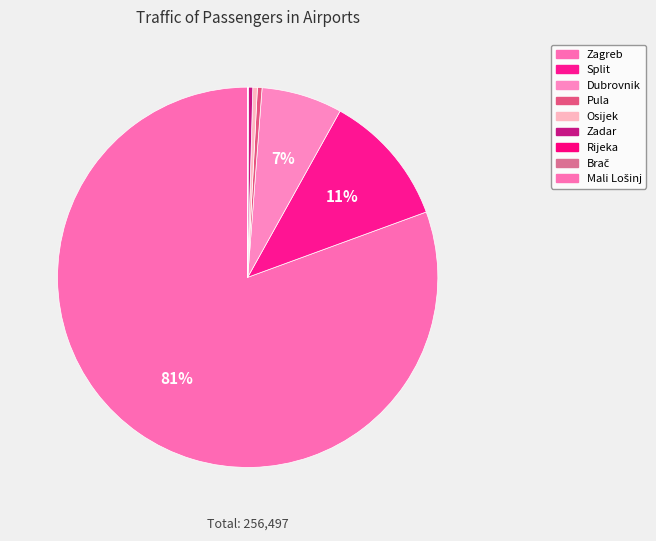

Which slice is the smallest?

Mali Lošinj